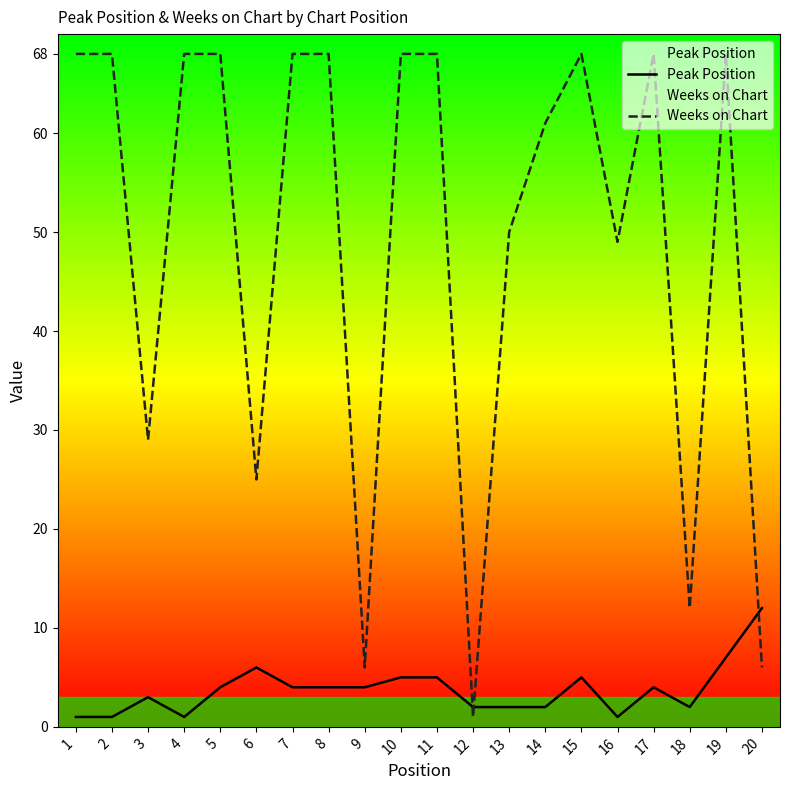

Count the number of data series in this chart.

2